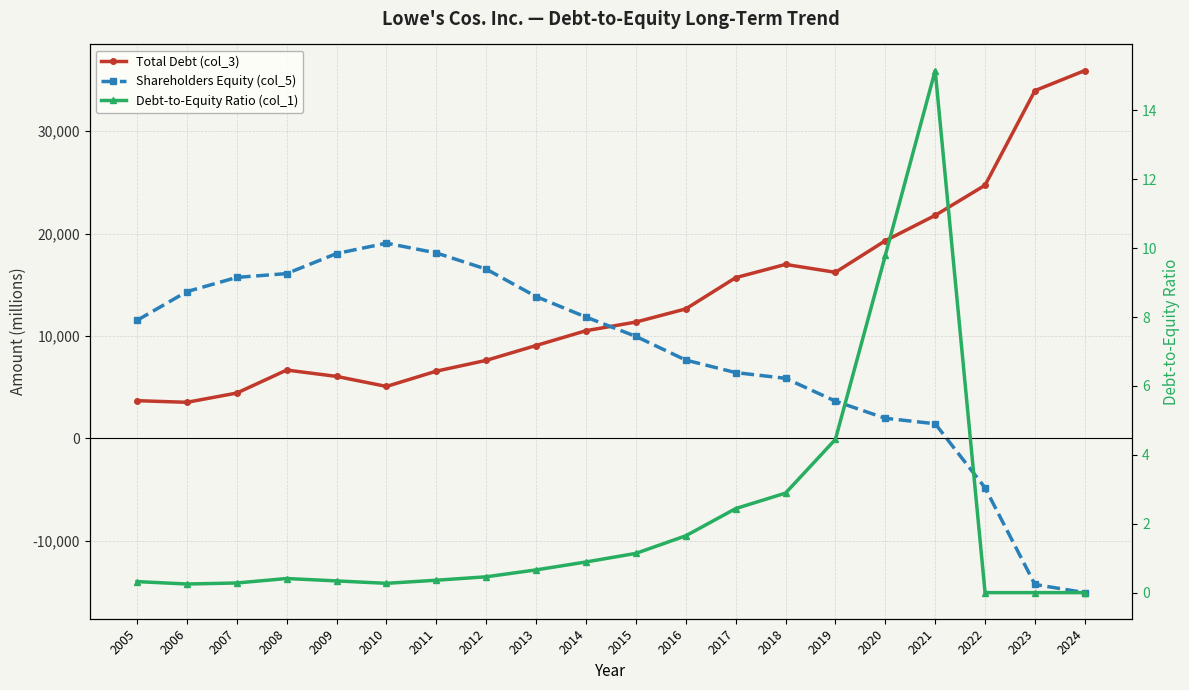

What value does the Total Debt (col_3) series have at 2015?

11367.0